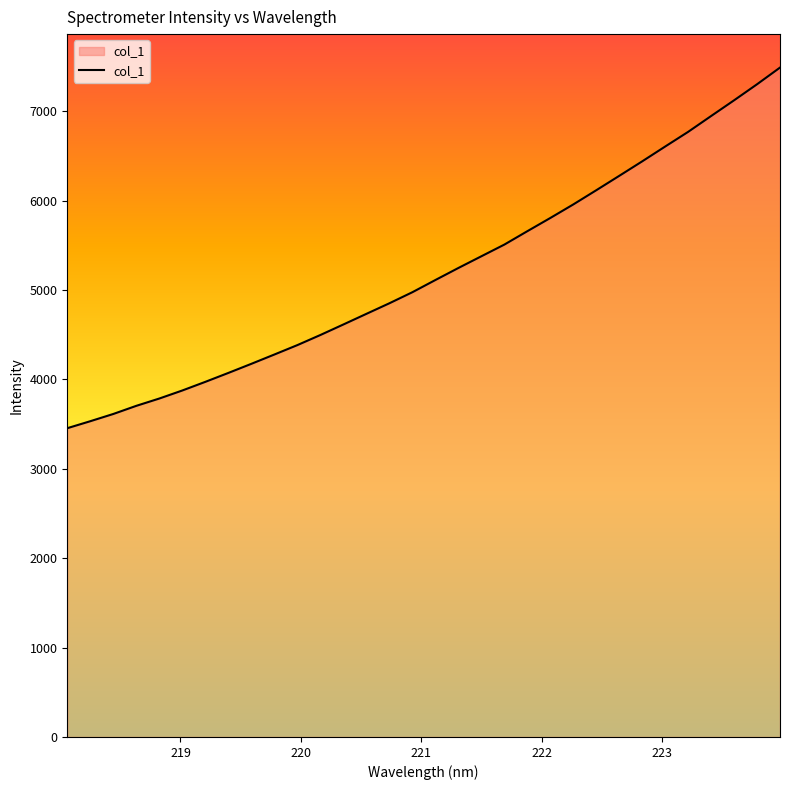

What is the difference between the maximum and minimum values?

4034.5